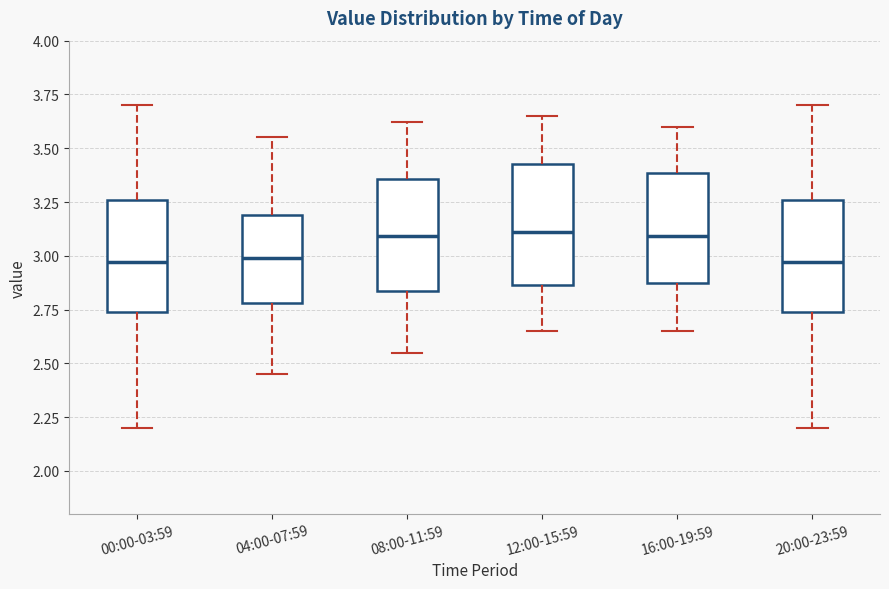

Reading left to right, read every box against the y-axis: the position of its median line, the range the box covers, and the ends of its whiskers. The values are not printed on the chart, so give them approximately, as read against the axis.

00:00-03:59: median 2.95, box 2.75 to 3.25, whiskers 2.20 to 3.70
04:00-07:59: median 3.00, box 2.80 to 3.20, whiskers 2.45 to 3.55
08:00-11:59: median 3.10, box 2.85 to 3.35, whiskers 2.55 to 3.60
12:00-15:59: median 3.10, box 2.85 to 3.45, whiskers 2.65 to 3.65
16:00-19:59: median 3.10, box 2.85 to 3.40, whiskers 2.65 to 3.60
20:00-23:59: median 2.95, box 2.75 to 3.25, whiskers 2.20 to 3.70